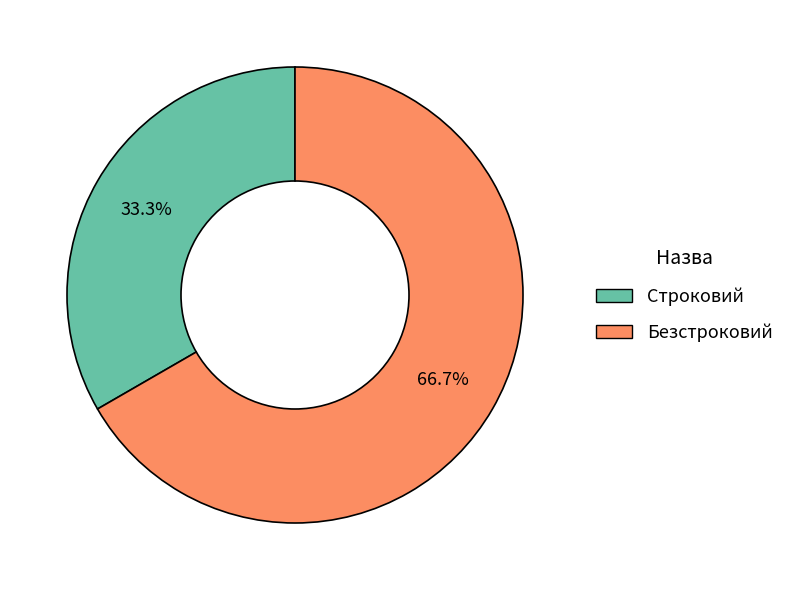

What is the ratio of the value at Строковий to the value at Безстроковий?

0.5